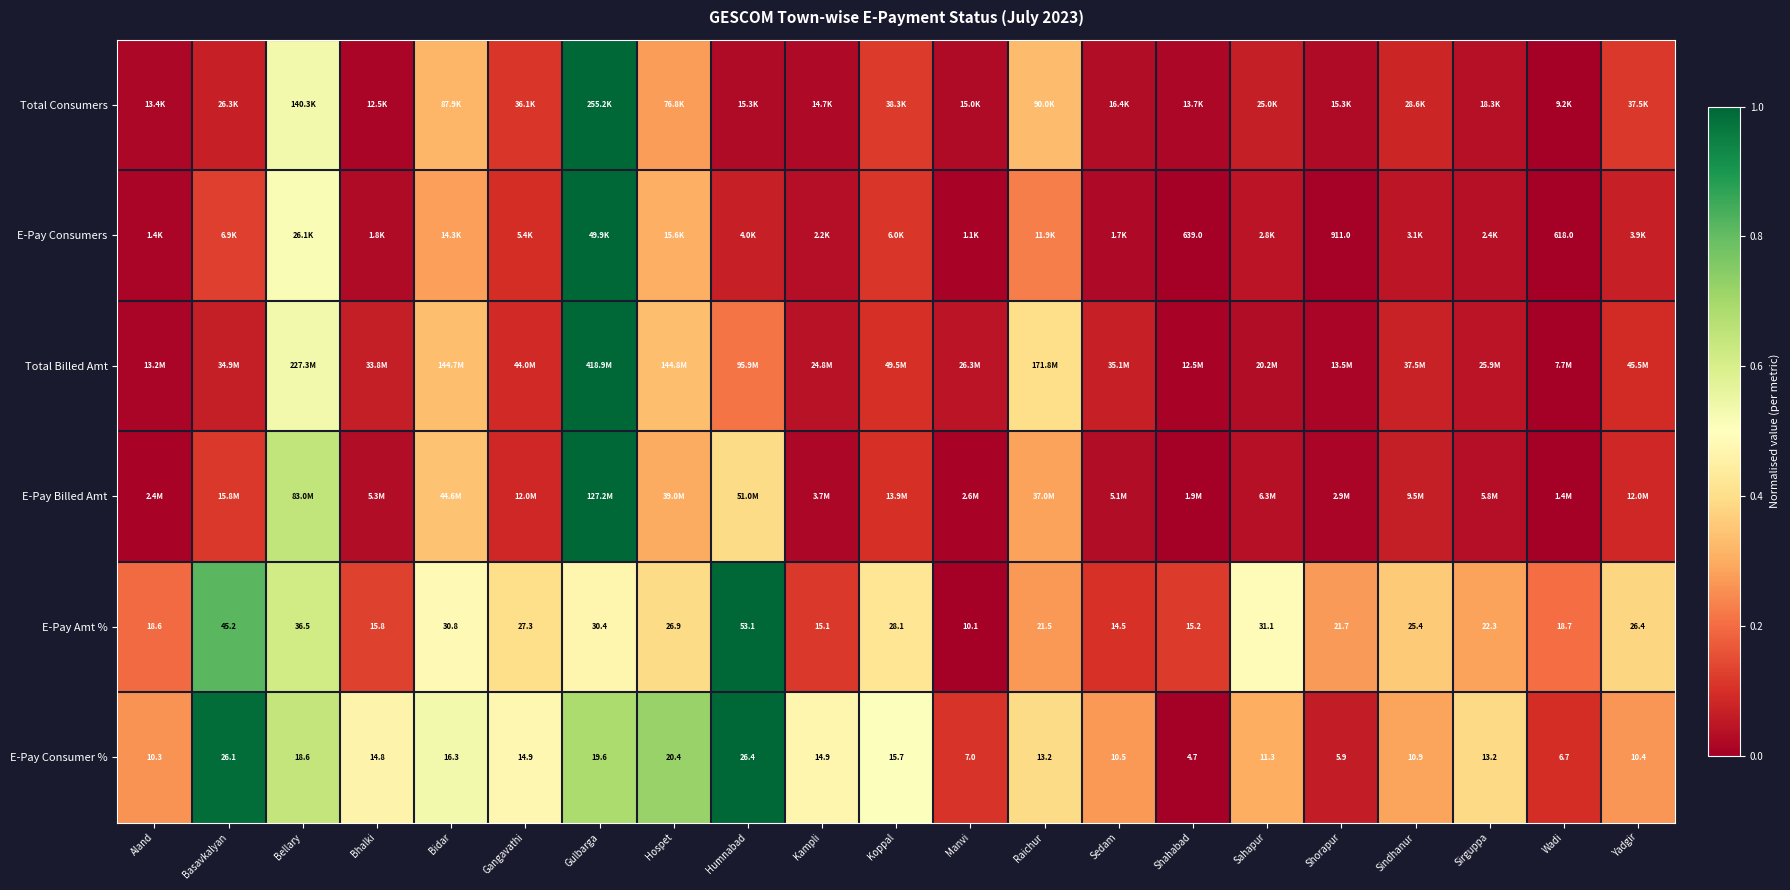

Is the value of E-Pay Consumer % at Hospet greater than the value of E-Pay Consumers at Wadi?

No